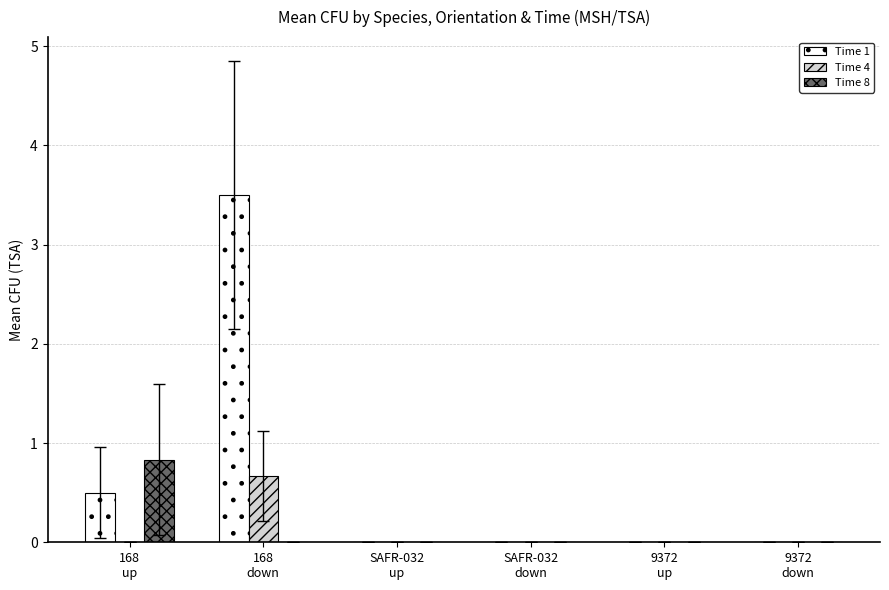

Which label corresponds to the largest value in the chart?

168
down